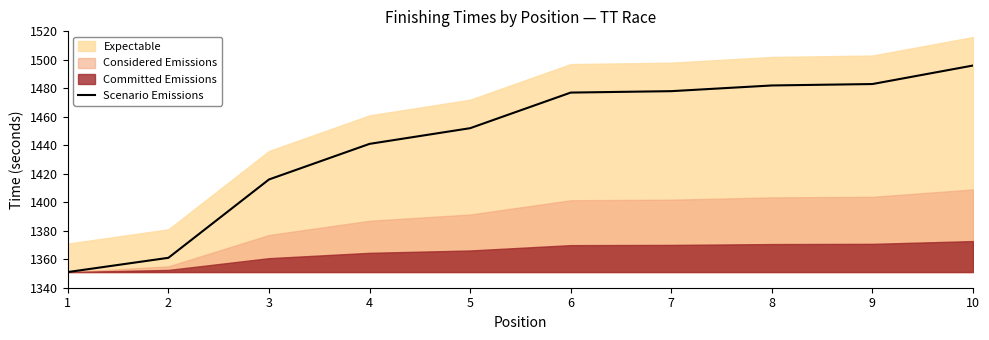

Rank the categories by value from lowest to highest.

1, 2, 3, 4, 5, 6, 7, 8, 9, 10